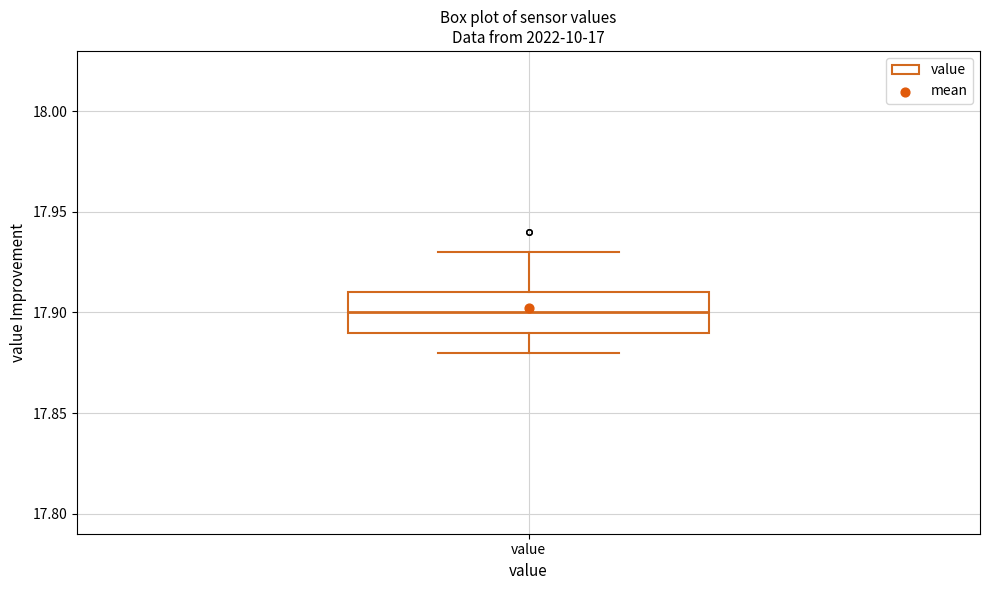

Where does the median line of the box for value sit on the y-axis? The values are not printed on the chart, so give them approximately, as read against the axis.

17.90